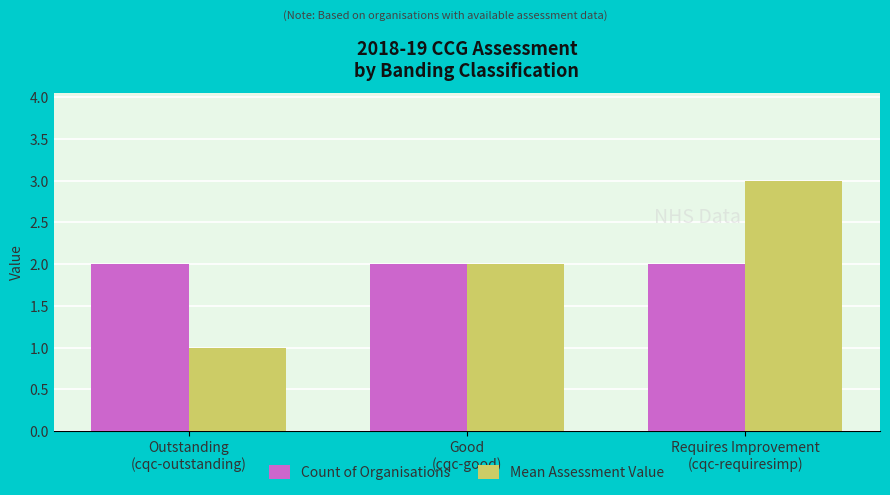

What is the lowest value of the Count of Organisations series?

2